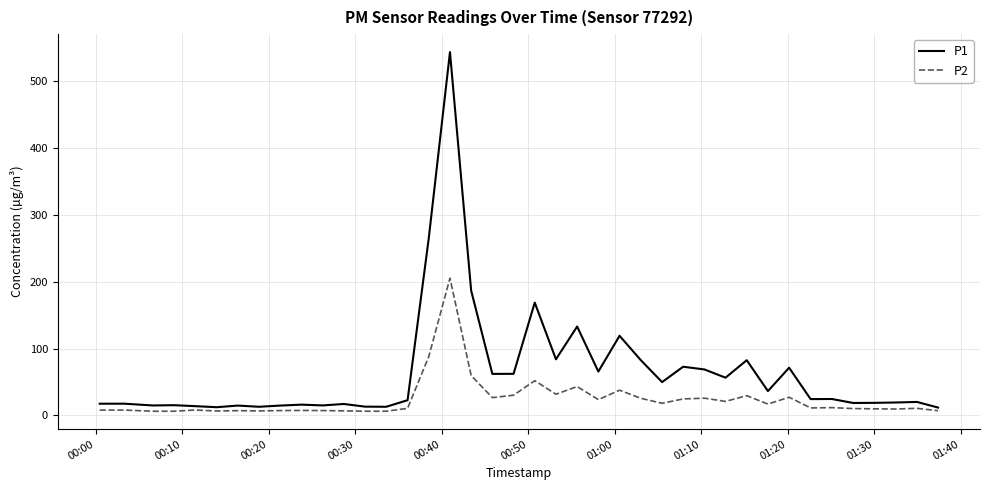

Which series has the largest total across all categories?

P1